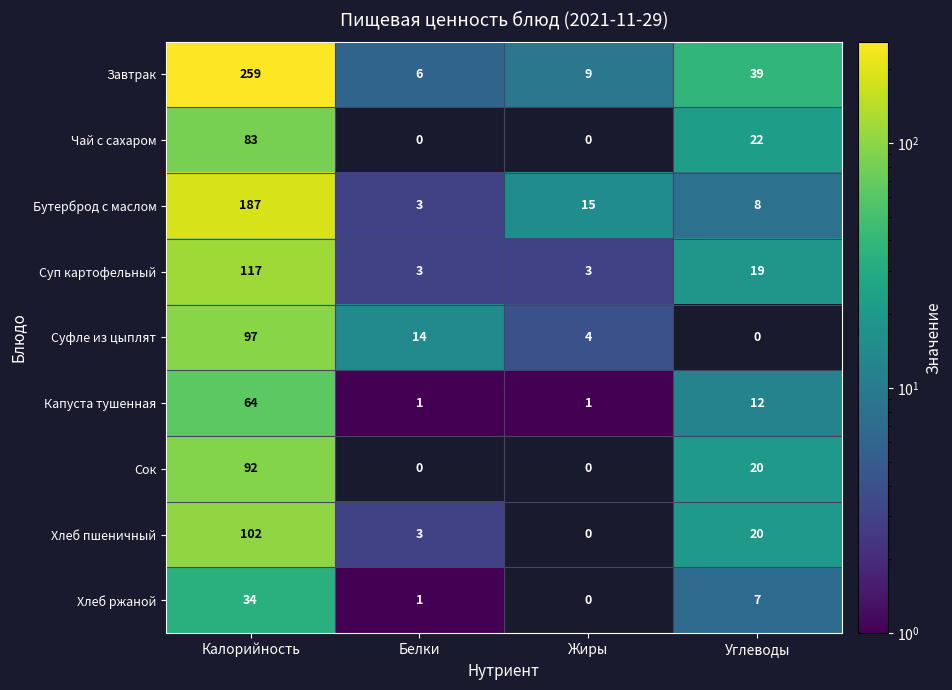

How many values in Чай с сахаром are above zero?

2